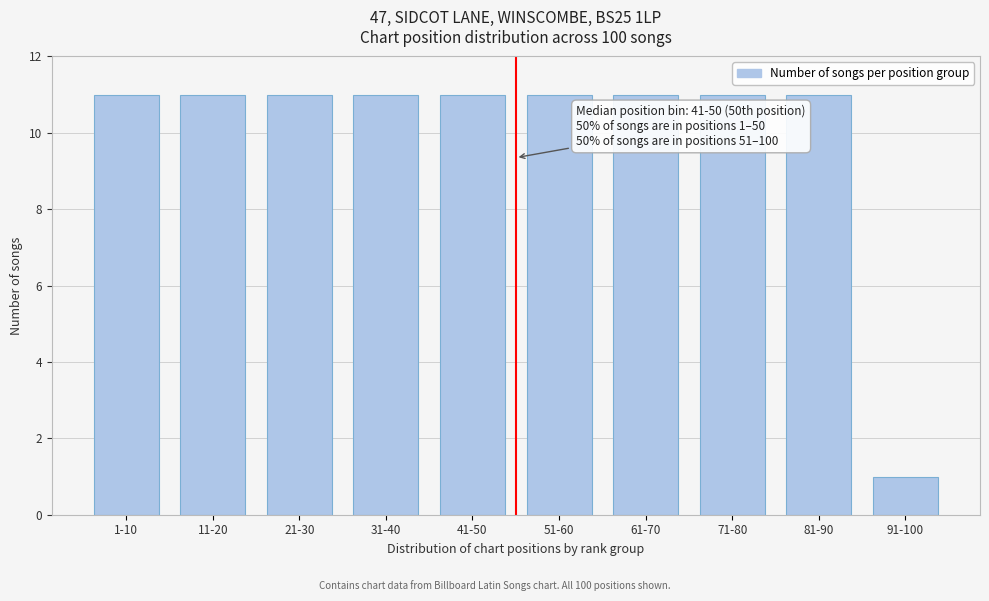

Reading right to left, extract all data points from this chart.

91-100=1	81-90=11	71-80=11	61-70=11	51-60=11	41-50=11	31-40=11	21-30=11	11-20=11	1-10=11